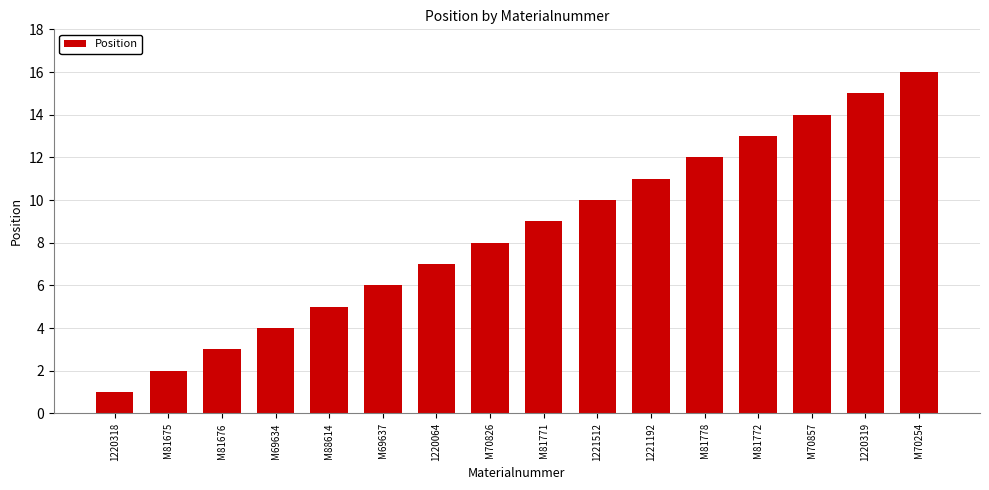

What is the change in value from 1220318 to M70254?

+15